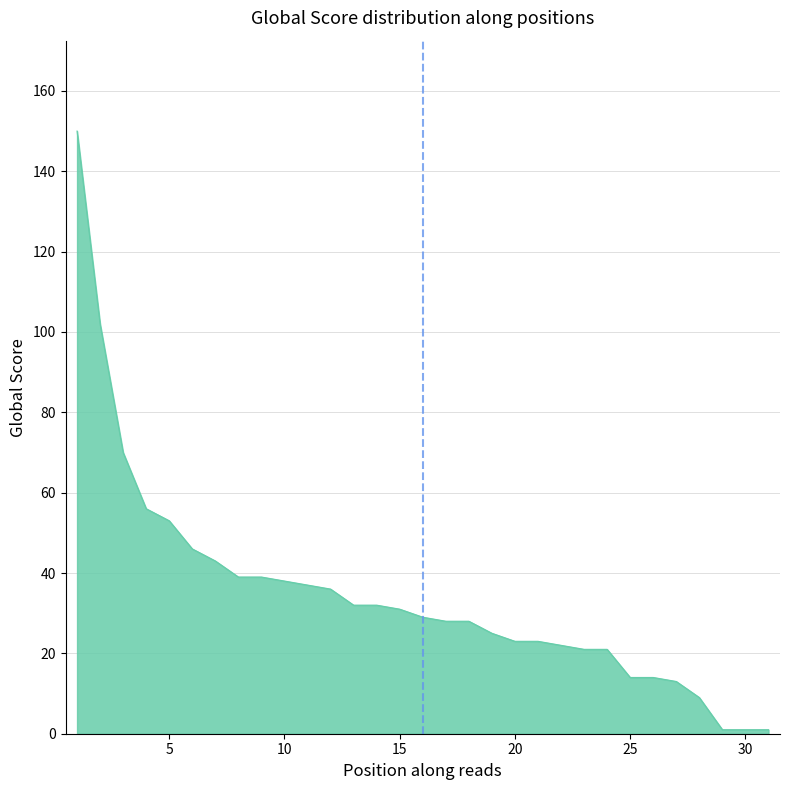

What is the difference between the maximum and minimum values?

149